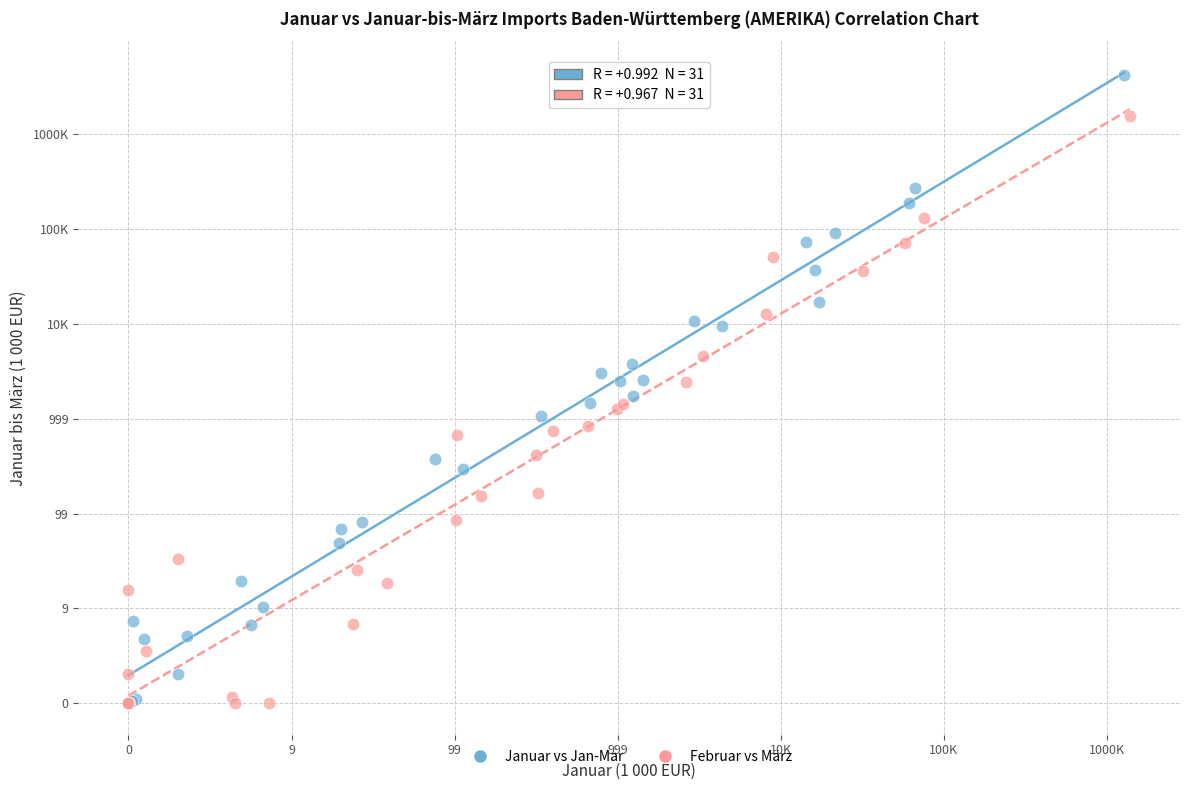

What are all the series names shown in the legend?

Januar vs Jan-Mar, Februar vs März